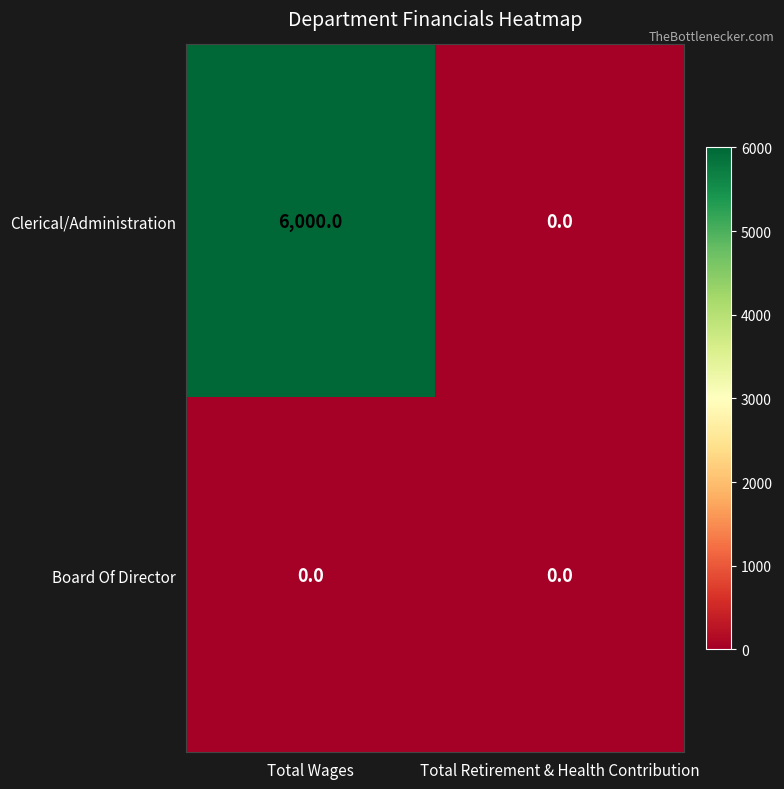

What is the average value of the Clerical/Administration series?

3000